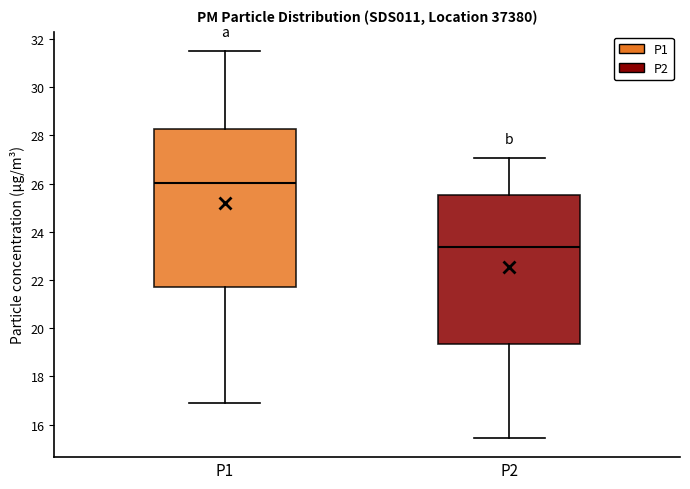

Which box has the highest median line?

P1